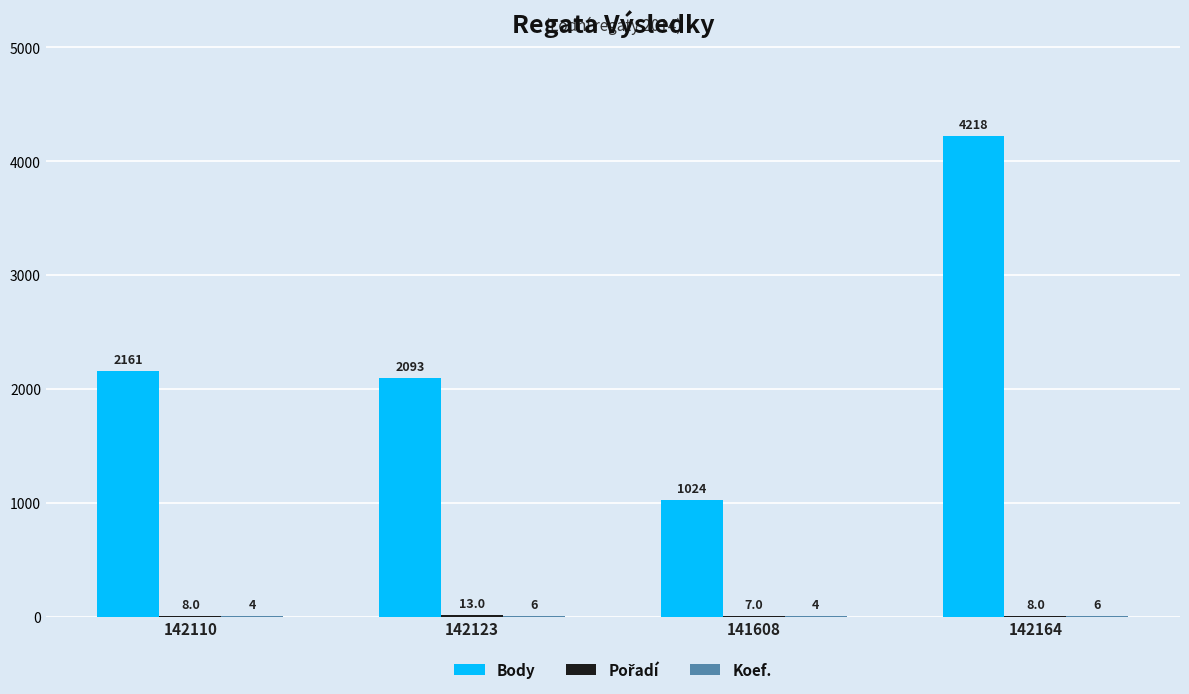

How many series are shown in this chart?

3